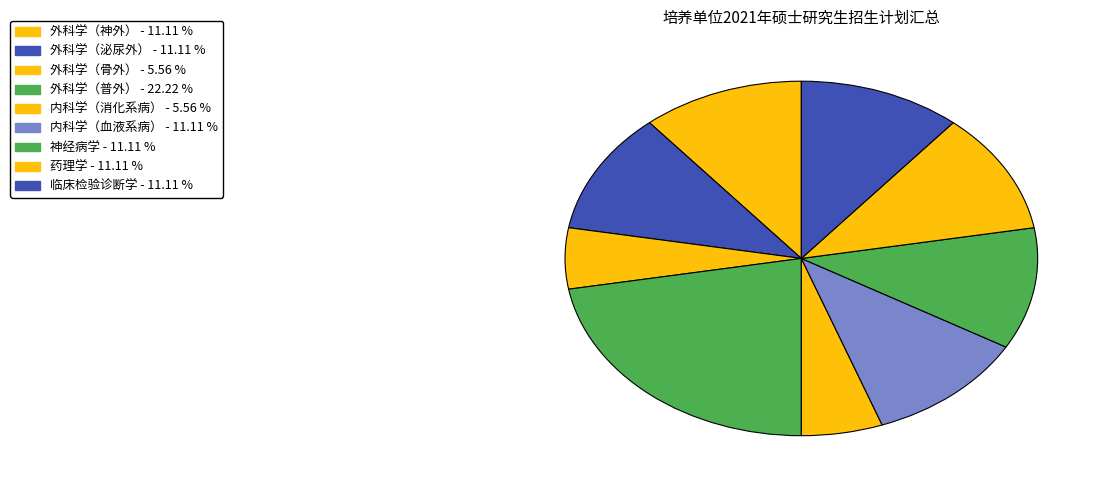

True or false: 药理学 accounts for 1% of the total.

False